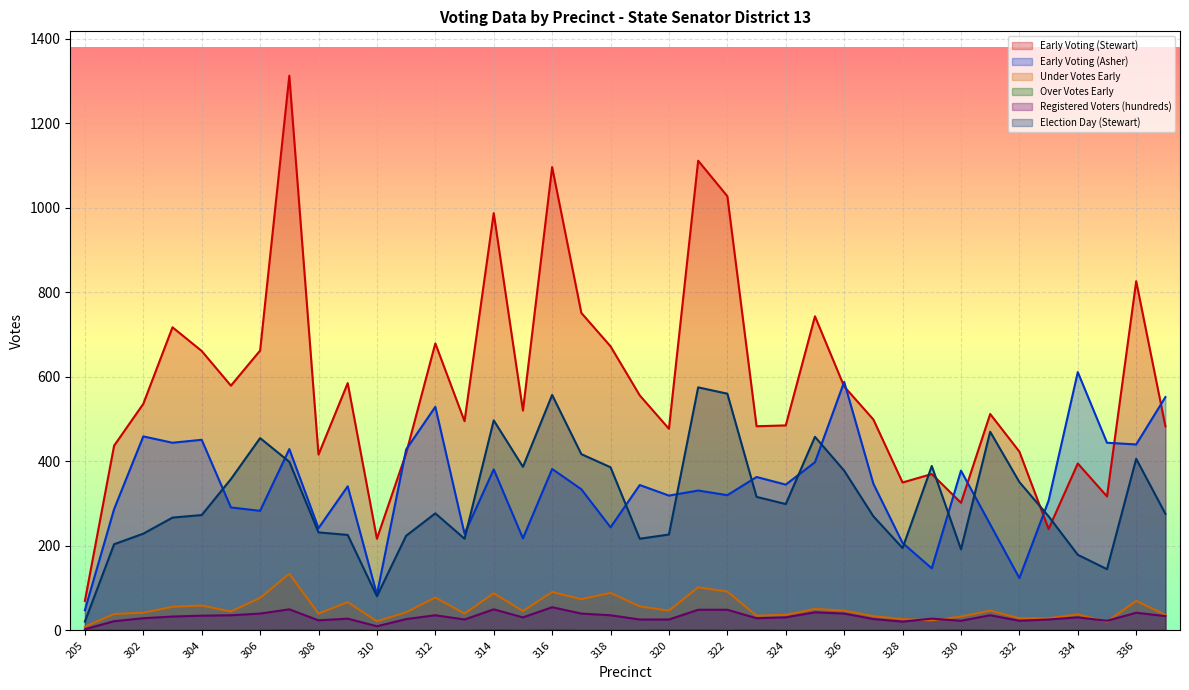

At which category does Over Votes Early reach its first local valley?

308